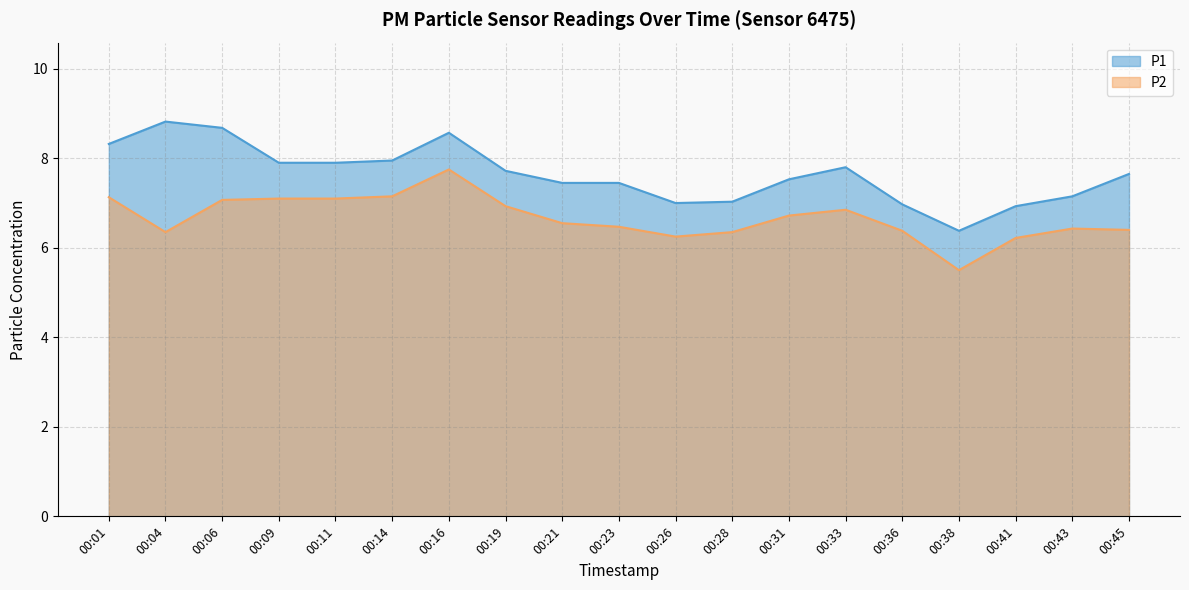

How many data points does each series have?

19